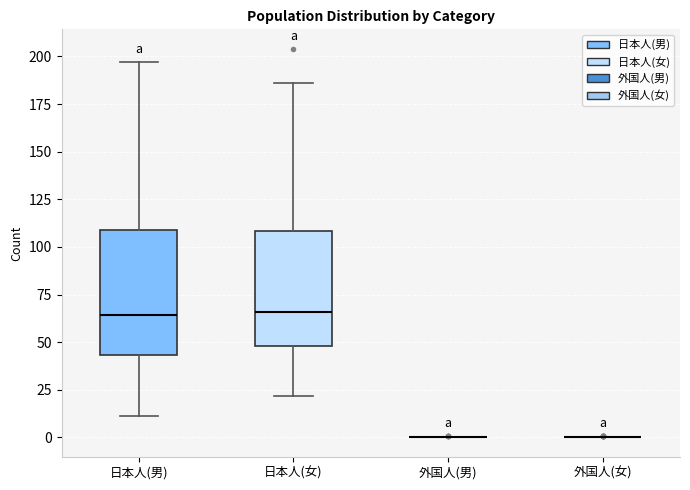

Reading left to right, transcribe this box plot: for each box, give where its median line is, the range the box spans, and where its two whiskers end, as read against the y-axis. The values are not printed on the chart, so give them approximately, as read against the axis.

日本人(男): median 65, box 45 to 110, whiskers 10 to 195
日本人(女): median 65, box 50 to 110, whiskers 20 to 185
外国人(男): box collapsed to a line at 0, whiskers 0 to 0
外国人(女): box collapsed to a line at 0, whiskers 0 to 0